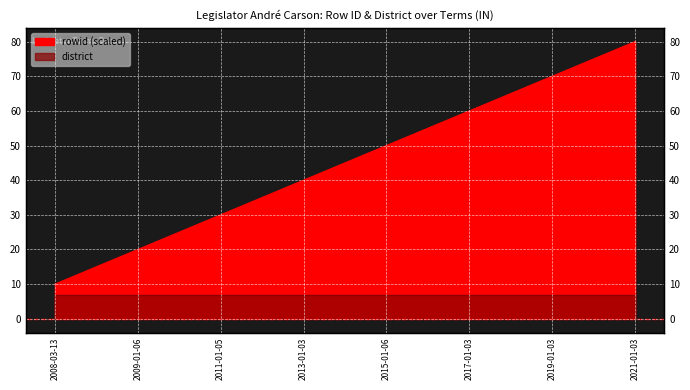

What is the label of the 8th point from the left?

2021-01-03